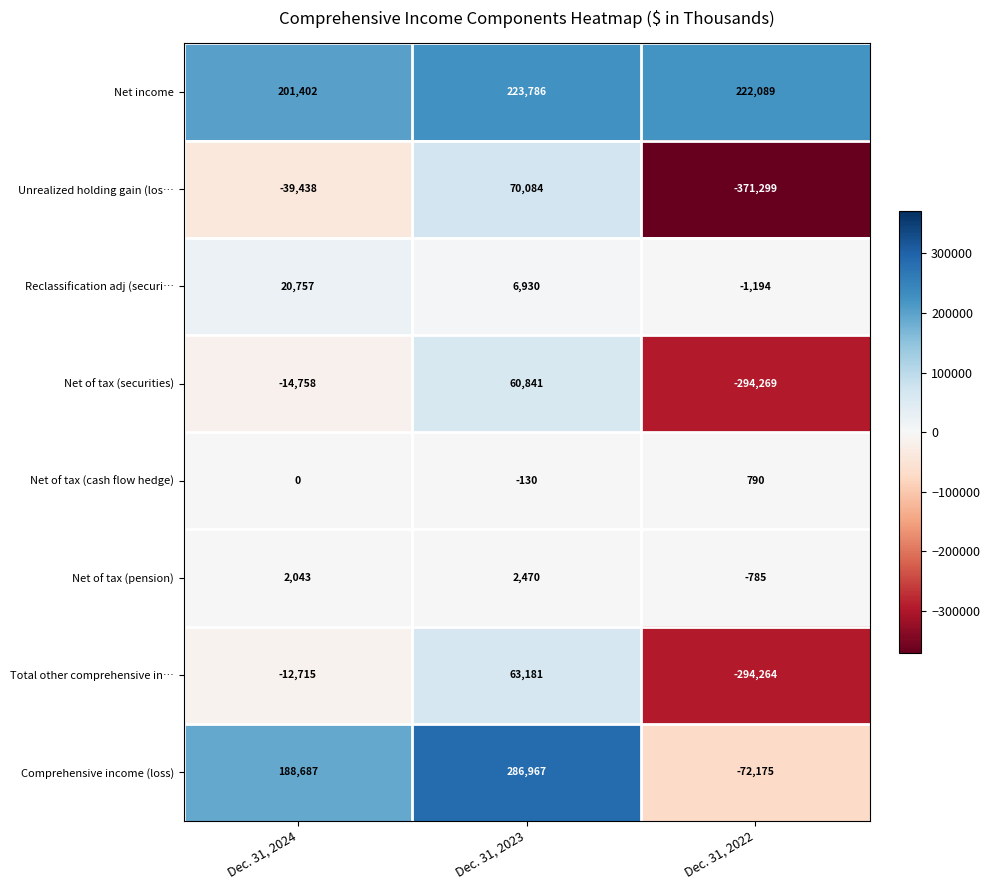

What is the smallest value displayed?

-371299